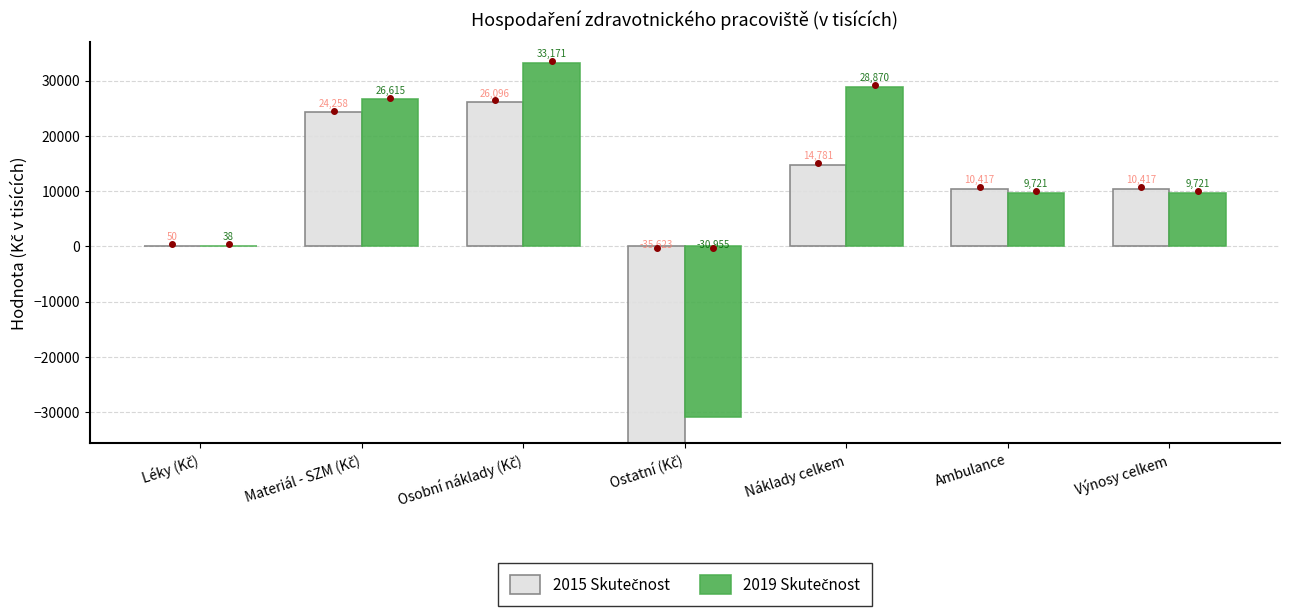

What value does the 2015 Skutečnost series have at Léky (Kč)?

50.3